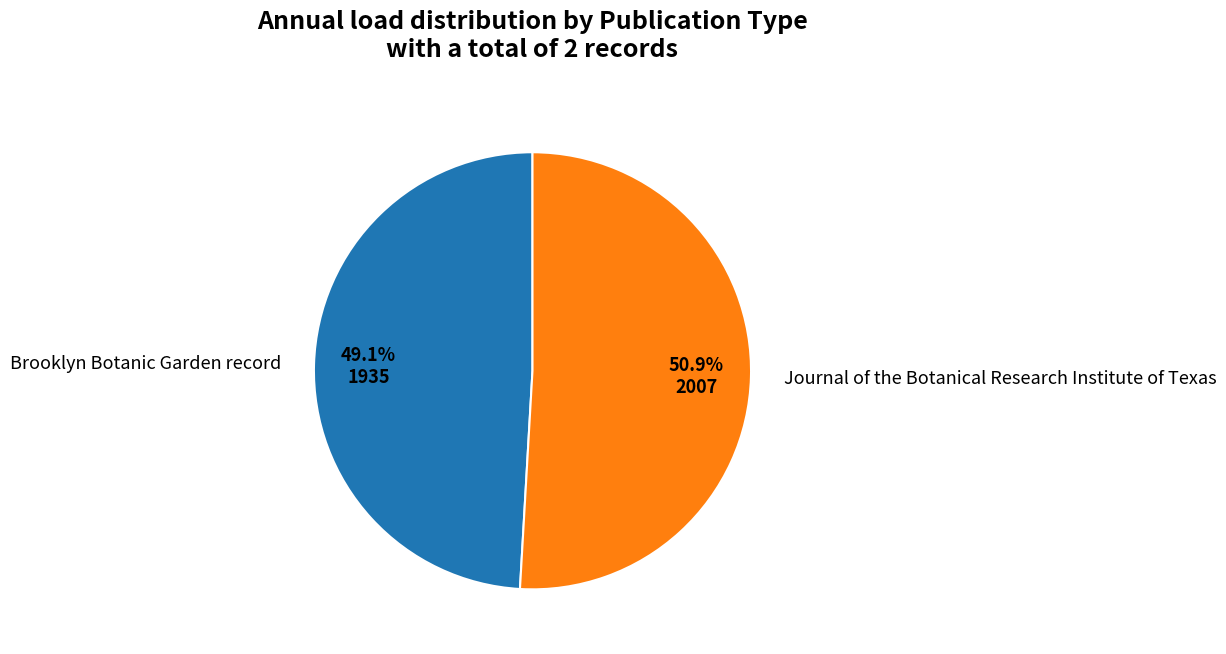

Is the sum of Brooklyn Botanic Garden record and Journal of the Botanical Research Institute of Texas greater than half?

Yes